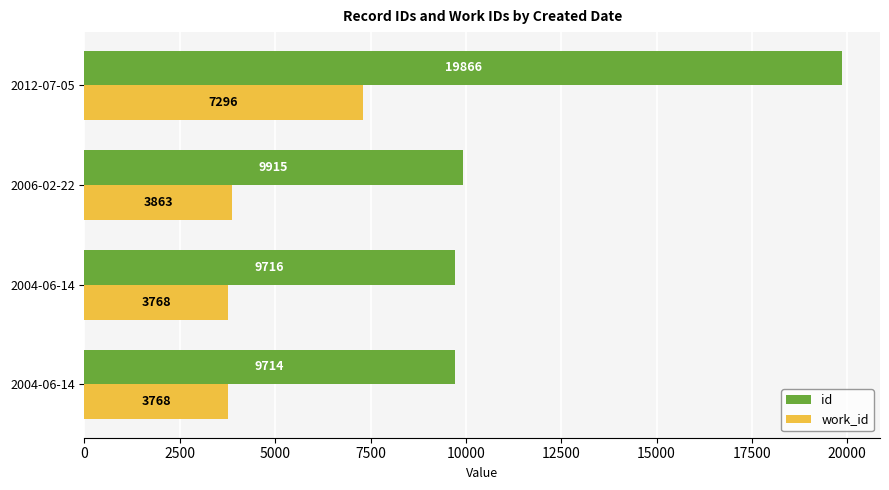

How many distinct data groups are displayed?

2